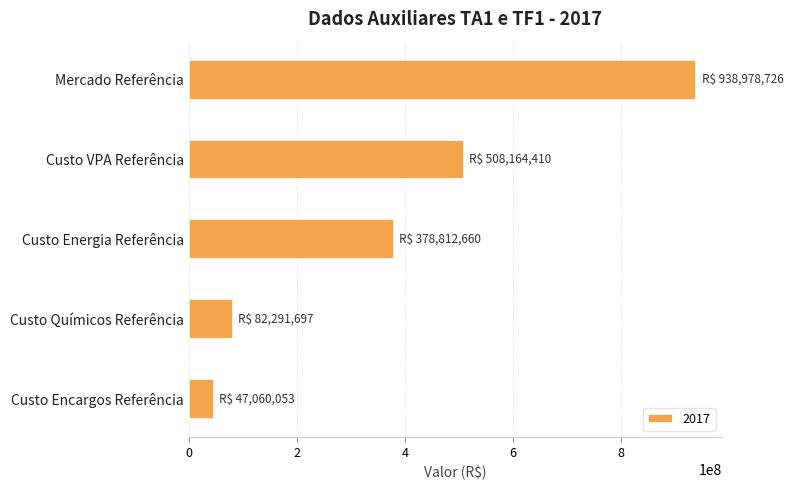

Reading top to bottom, transcribe all the data shown in this chart.

938978726.0	508164410.2	378812660.4	82291696.8	47060053.1